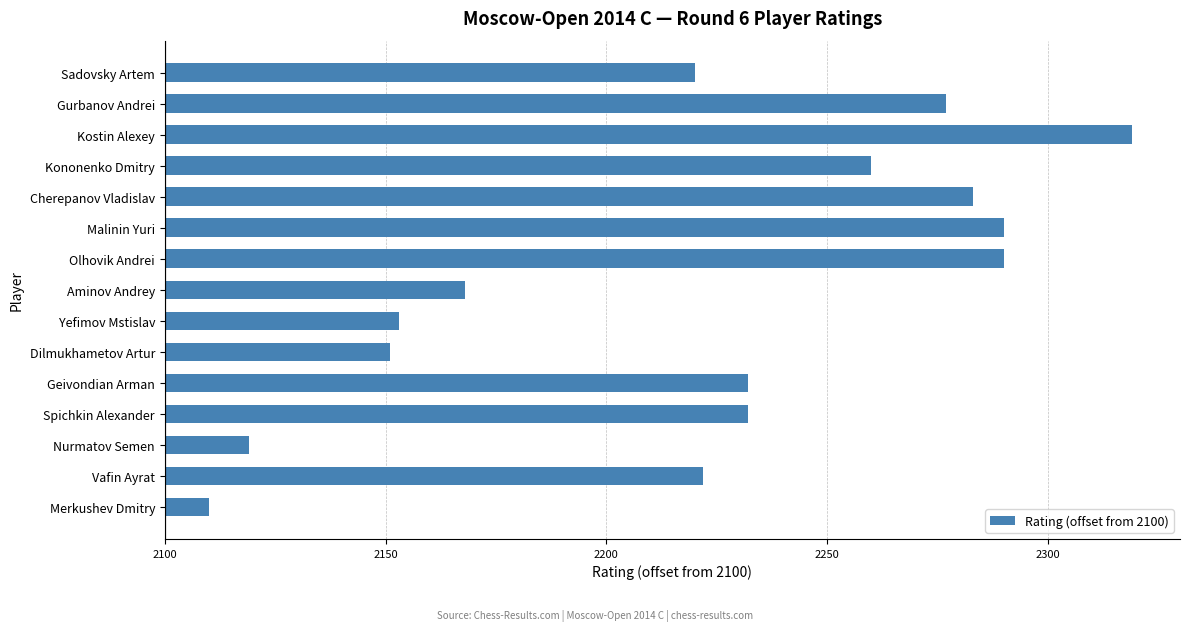

Does the chart contain any negative values?

No